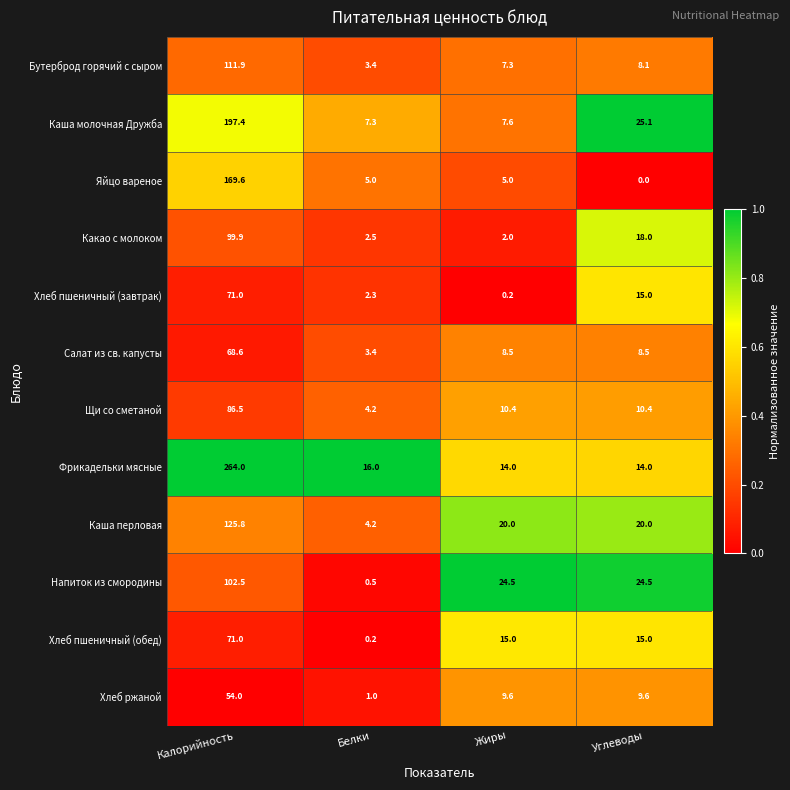

Which series has the largest range (max minus min)?

Фрикадельки мясные